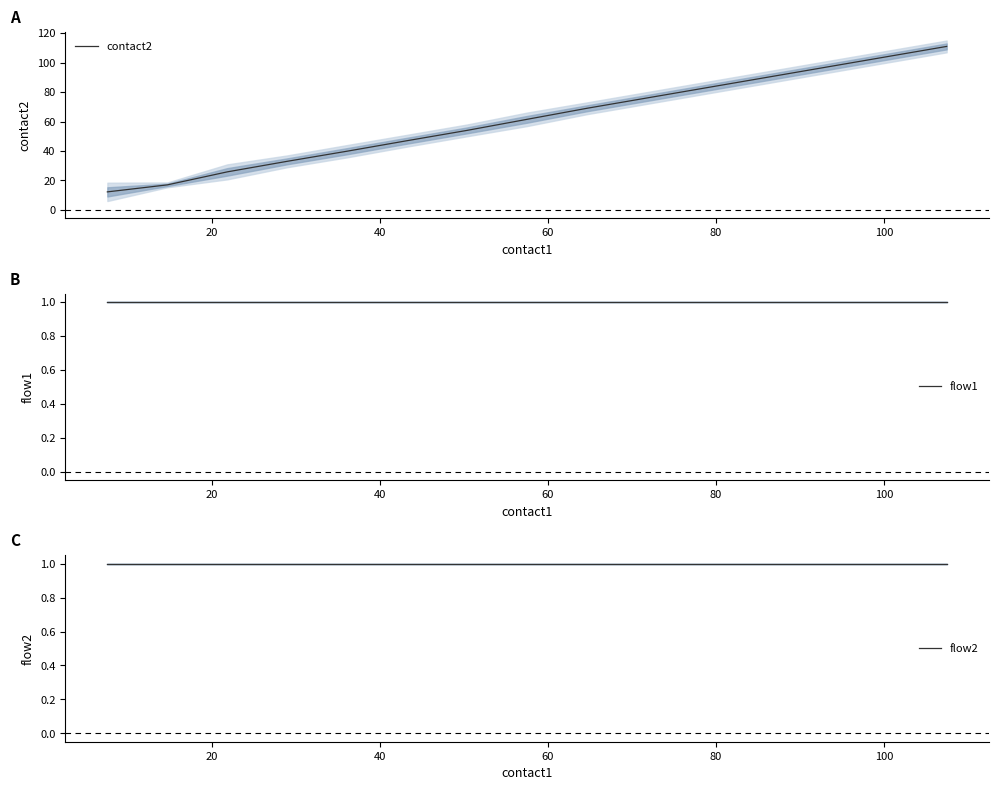

True or false: flow2 and flow1 intersect in this chart.

False